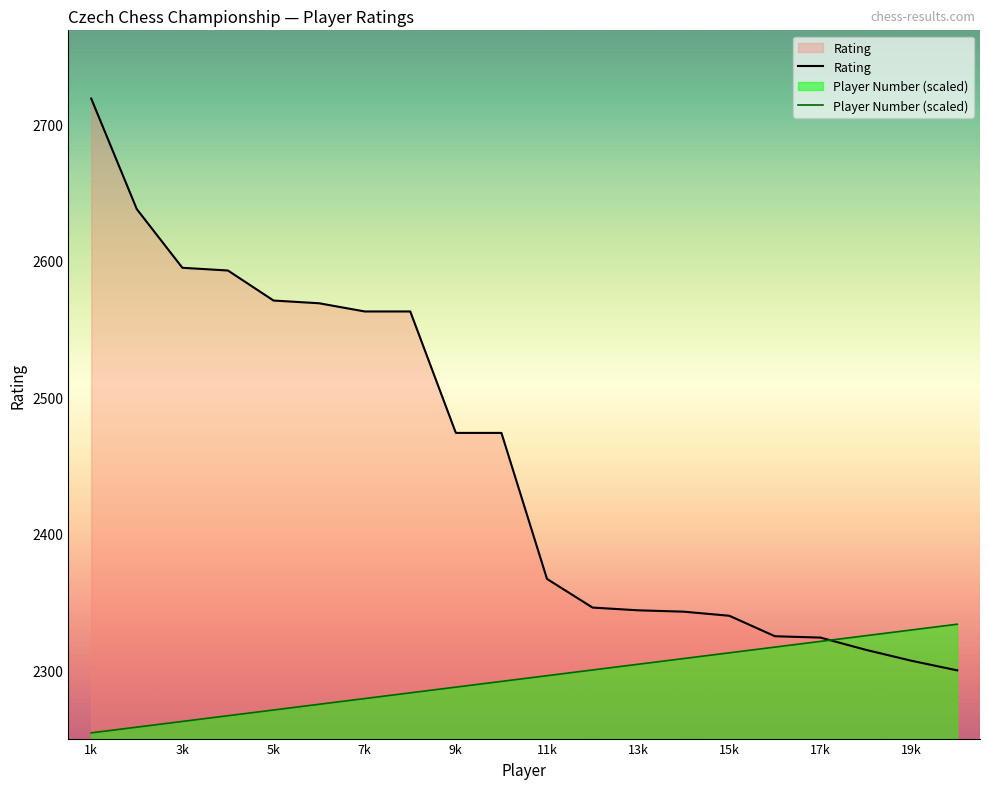

What is the average value of the Player Number (scaled) series?

2294.0